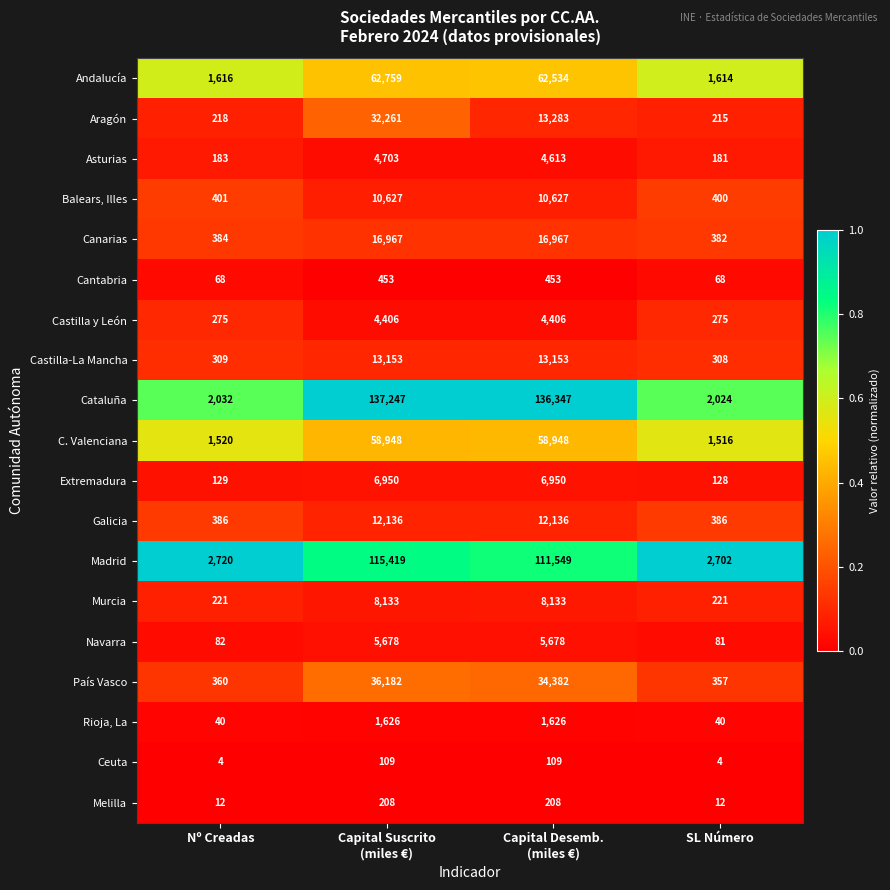

At which category is the sum across all series the highest?

Capital Suscrito
(miles €)